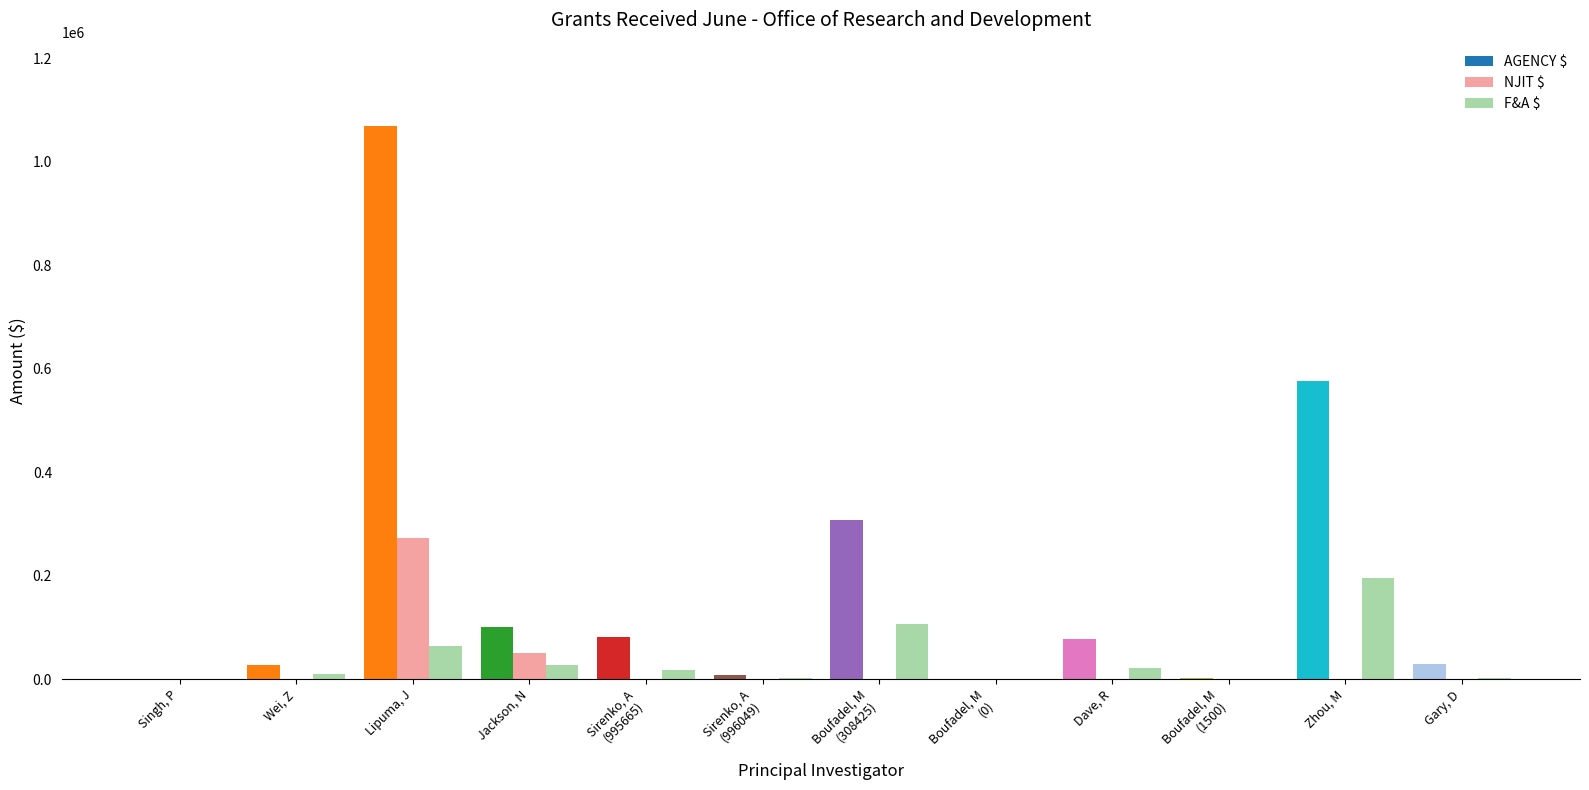

How many groups of bars are there?

12